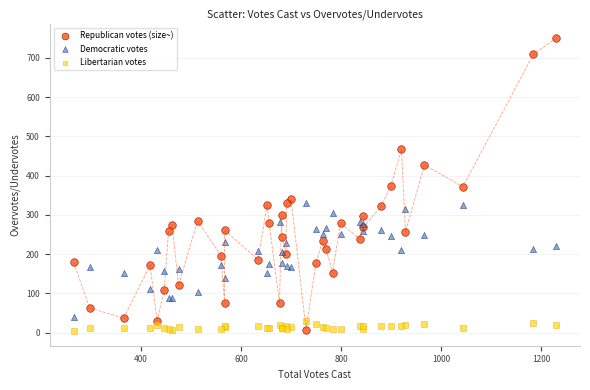

Which series has the largest Y range (max minus min)?

Republican votes (size~)